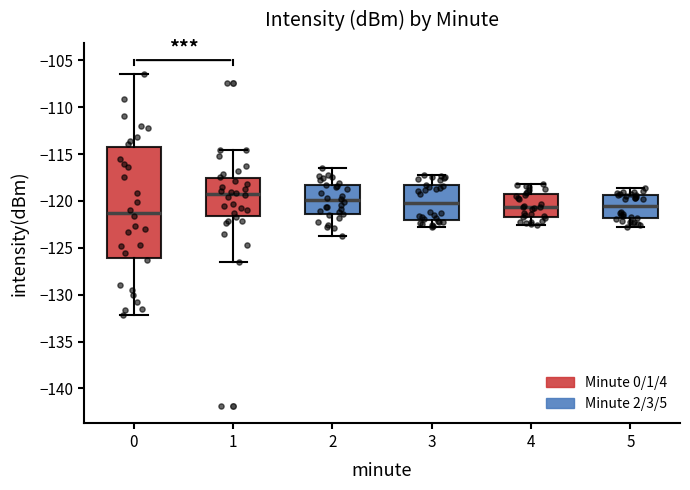

Reading left to right, read every box against the y-axis: the position of its median line, the range the box covers, and the ends of its whiskers. The values are not printed on the chart, so give them approximately, as read against the axis.

0: median -121.5, box -126.0 to -114.5, whiskers -132.0 to -106.5
1: median -119.5, box -121.5 to -117.5, whiskers -126.5 to -114.5
2: median -120.0, box -121.5 to -118.5, whiskers -123.5 to -116.5
3: median -120.0, box -122.0 to -118.5, whiskers -123.0 to -117.0
4: median -120.5, box -121.5 to -119.0, whiskers -122.5 to -118.0
5: median -120.5, box -122.0 to -119.5, whiskers -123.0 to -118.5